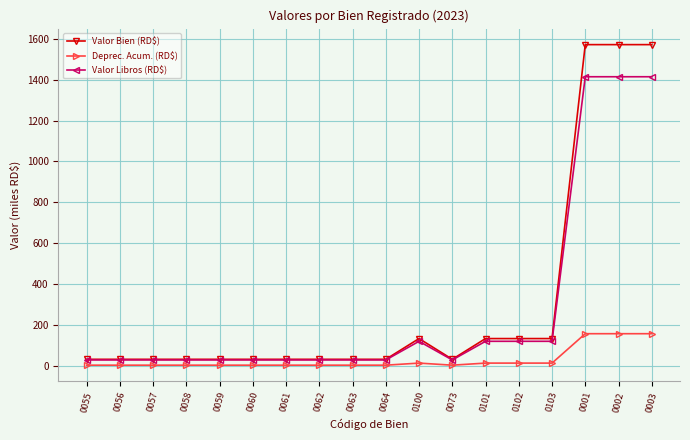

What is the greatest value displayed?

1571.4